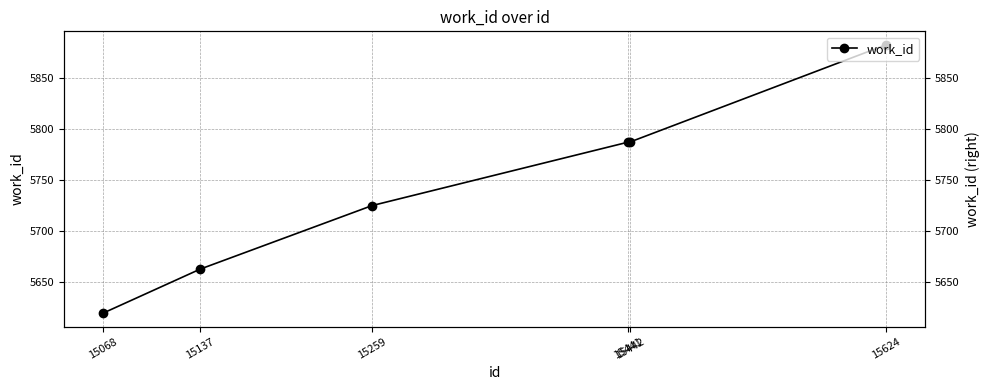

Count the number of values greater than 5787.

1